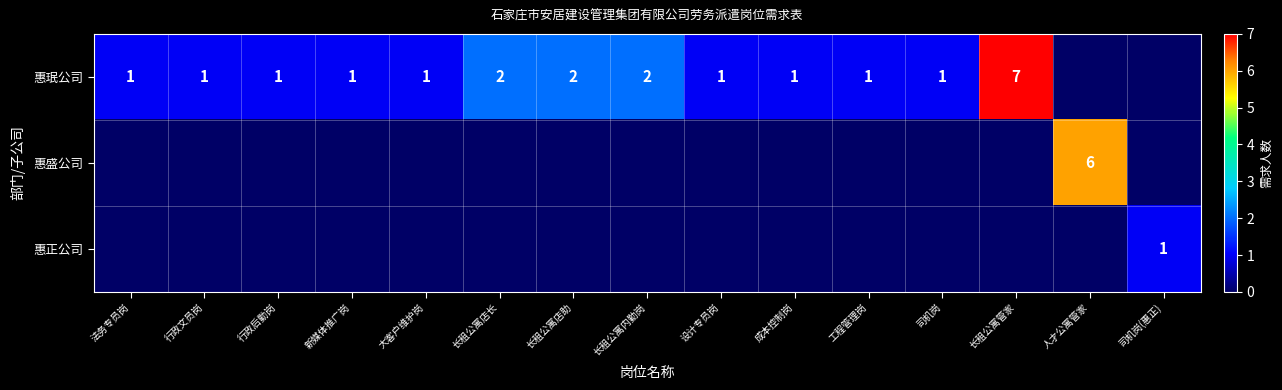

The value of 惠珉公司 at 新媒体推广岗 is 1. True or false?

True